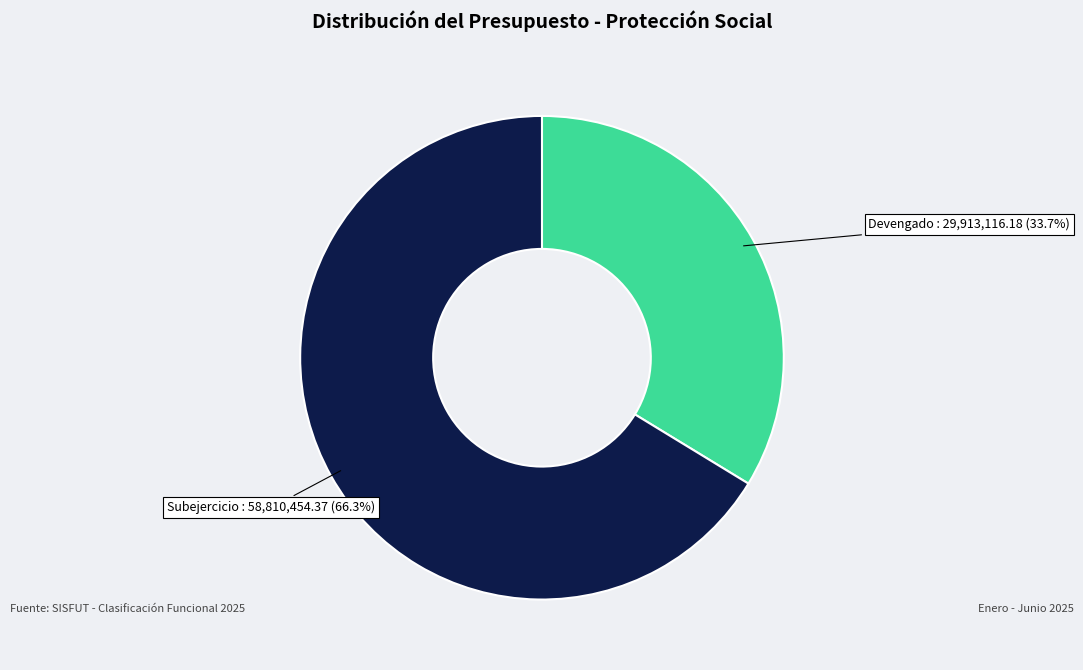

Is it true that Devengado is 34% of the pie?

True